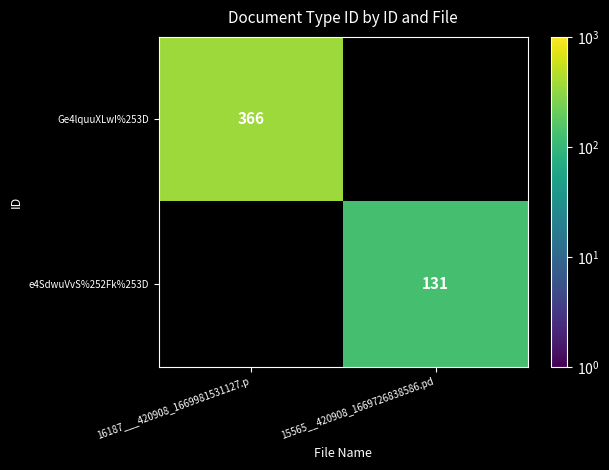

Is it true that e4SdwuVvS%252Fk%253D equals 74 at 15565__420908_1669726838586.pd?

False